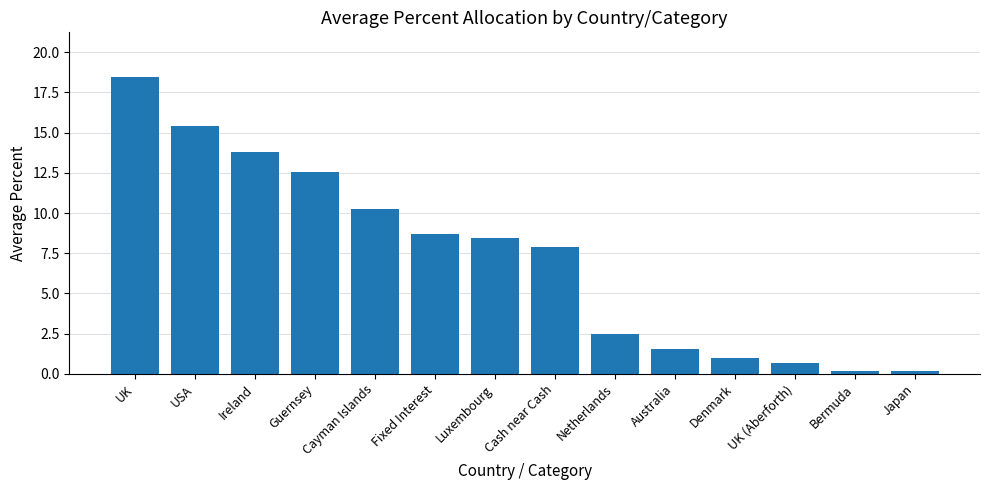

How many data points are less than 8?

7